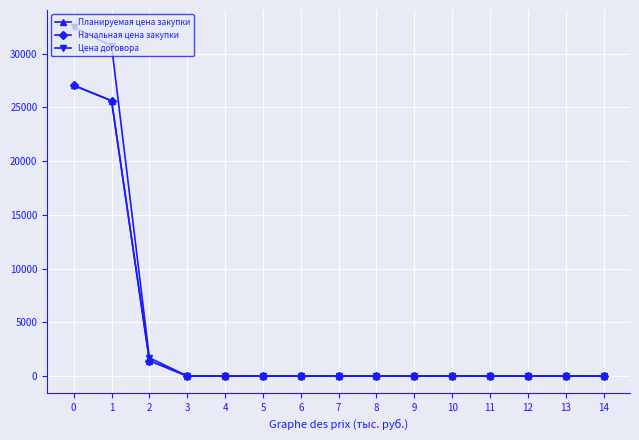

What is the difference between the maximum and second lowest values in the Начальная цена закупки series?

27049.9